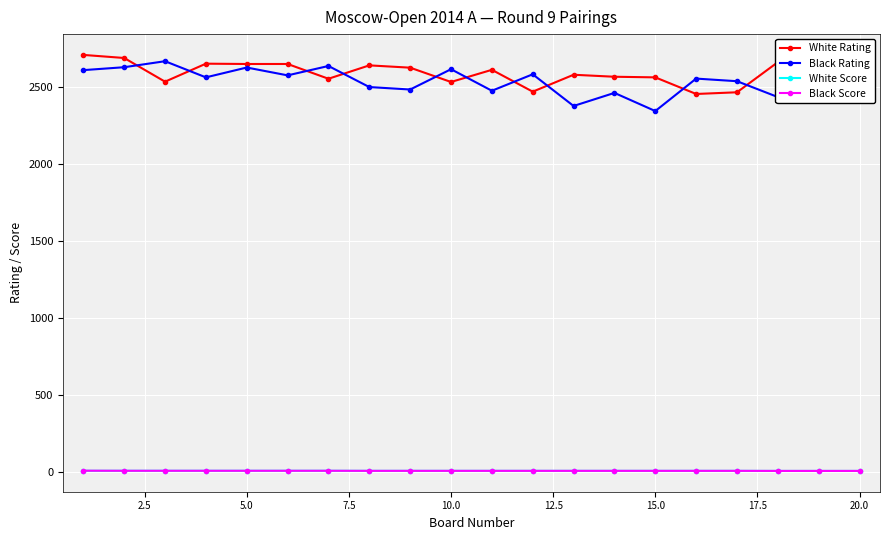

Count the Black Score values in the range 5 to 6.

19